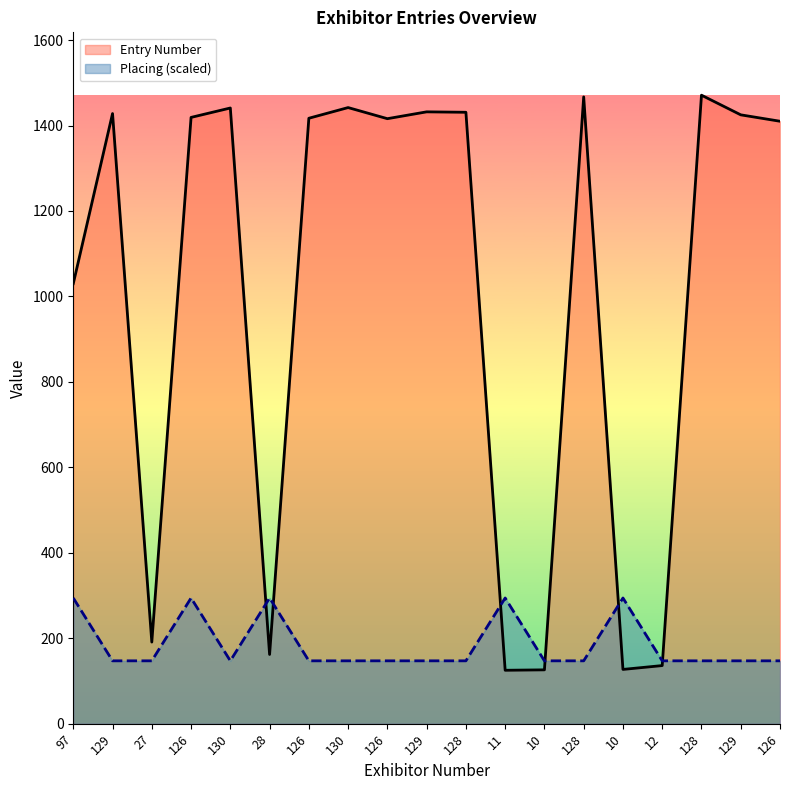

Reading right to left, extract all data points from this chart.

Entry Number: 1410.0	1425.0	1471.0	136.0	127.0	1467.0	126.0	125.0	1431.0	1432.0	1416.0	1442.0	1417.0	162.0	1441.0	1419.0	191.0	1428.0	1030.0
Placing: 147.1	147.1	147.1	147.1	294.2	147.1	147.1	294.2	147.1	147.1	147.1	147.1	147.1	294.2	147.1	294.2	147.1	147.1	294.2